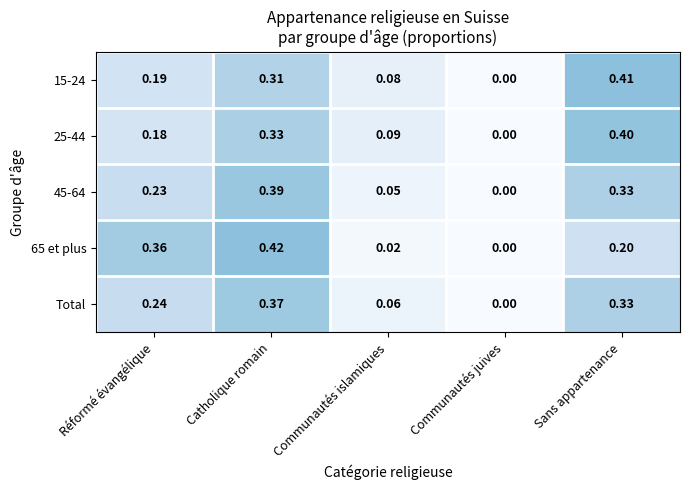

At which category is the sum across all series the highest?

Catholique romain